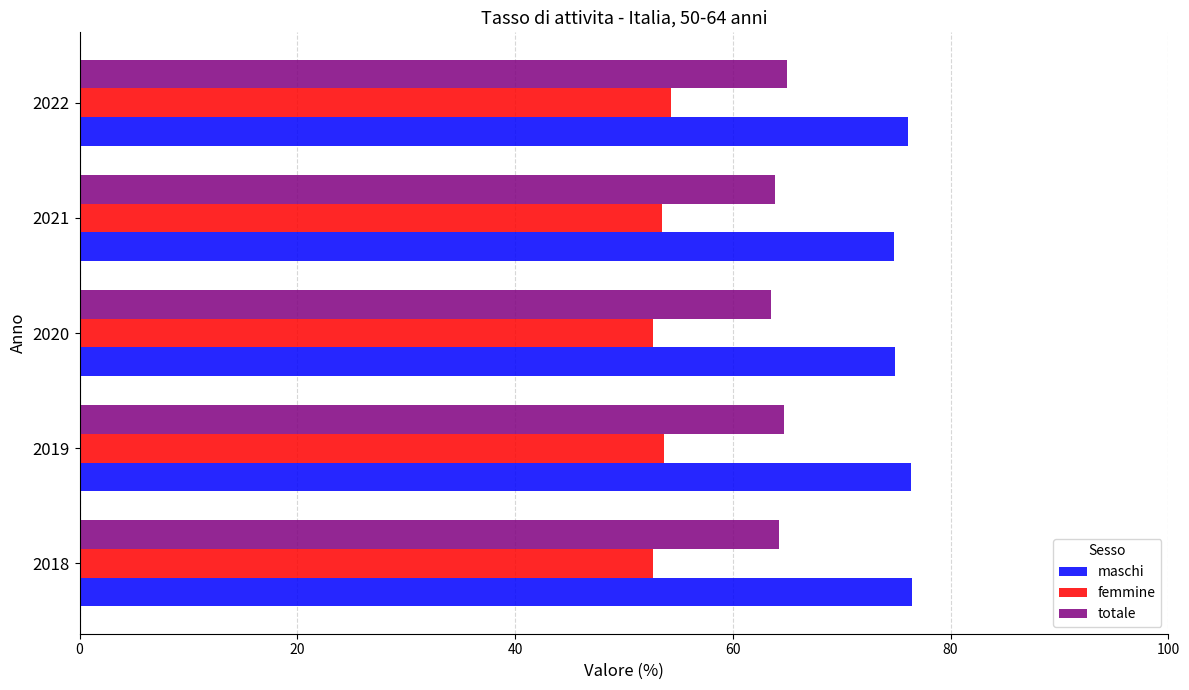

What is the minimum value for maschi?

74.8